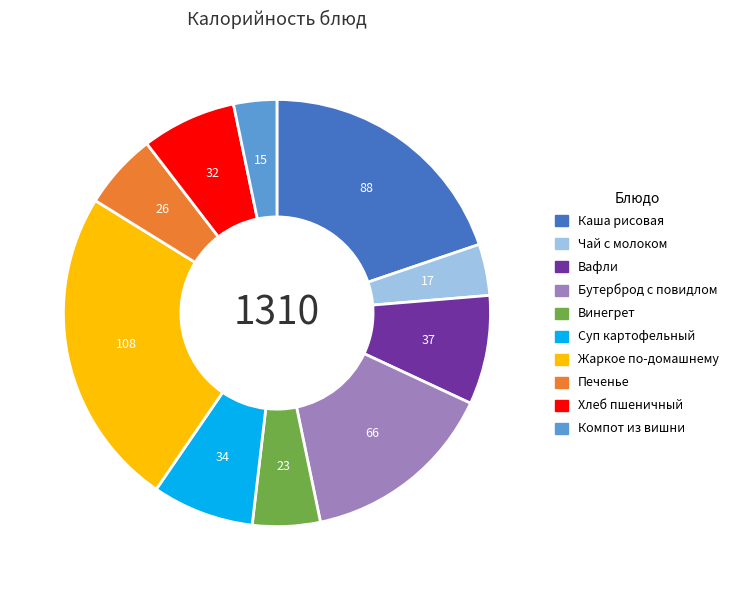

Does any single category account for the majority?

No